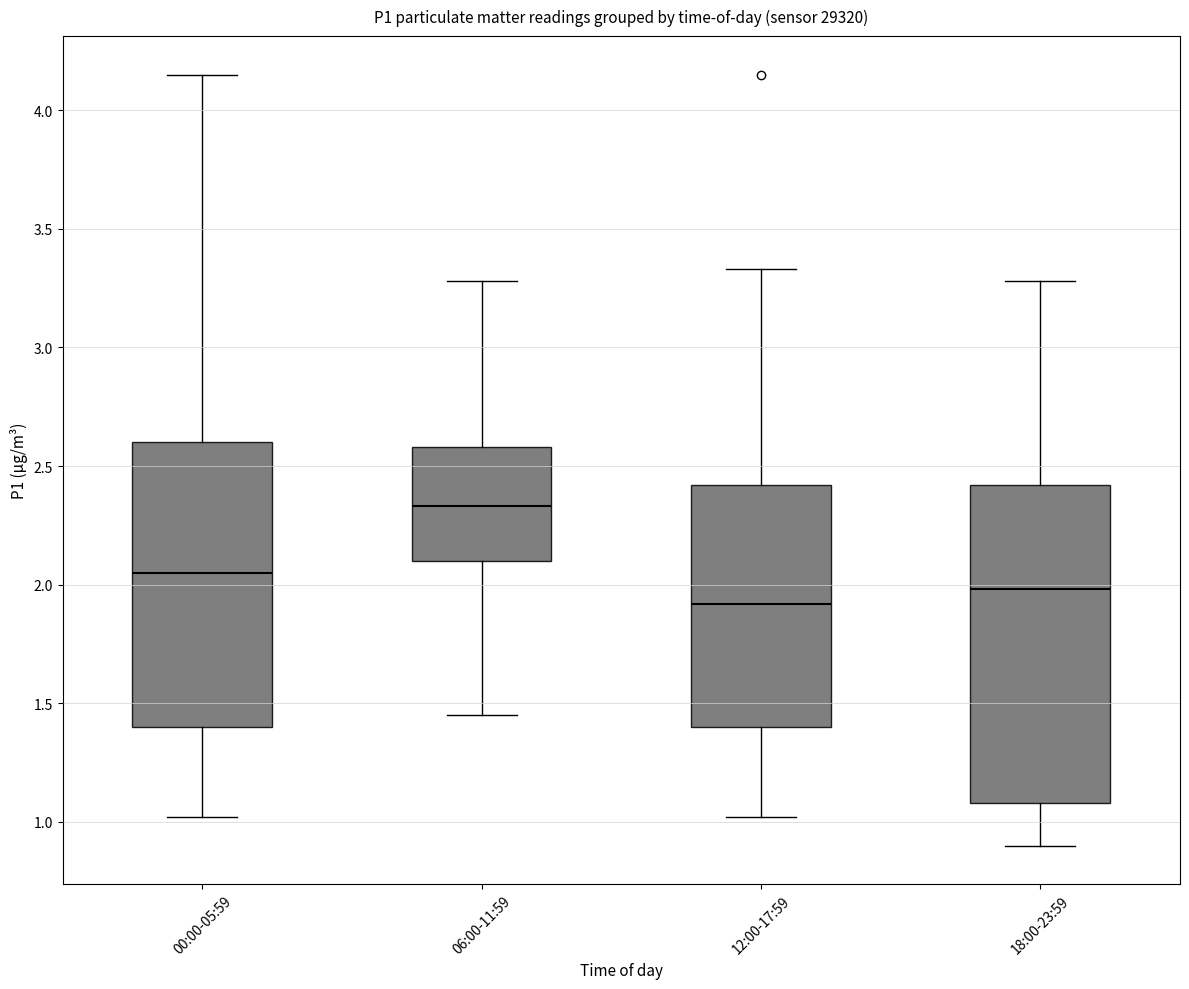

Reading left to right, read every box against the y-axis: the position of its median line, the range the box covers, and the ends of its whiskers. The values are not printed on the chart, so give them approximately, as read against the axis.

00:00-05:59: median 2.05, box 1.40 to 2.60, whiskers 1.00 to 4.15
06:00-11:59: median 2.35, box 2.10 to 2.60, whiskers 1.45 to 3.30
12:00-17:59: median 1.90, box 1.40 to 2.40, whiskers 1.00 to 3.35
18:00-23:59: median 2.00, box 1.10 to 2.40, whiskers 0.90 to 3.30